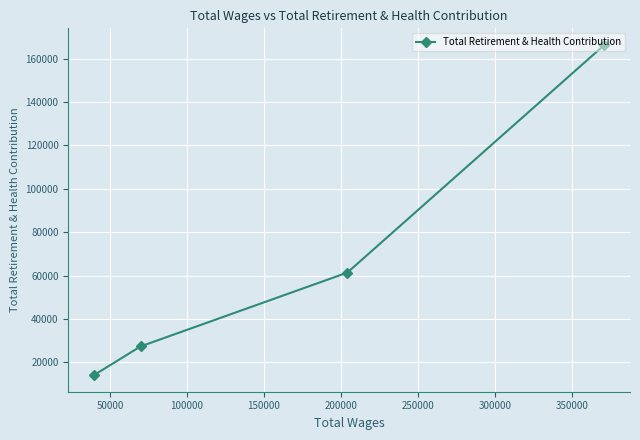

What is the sum of all values?

269129